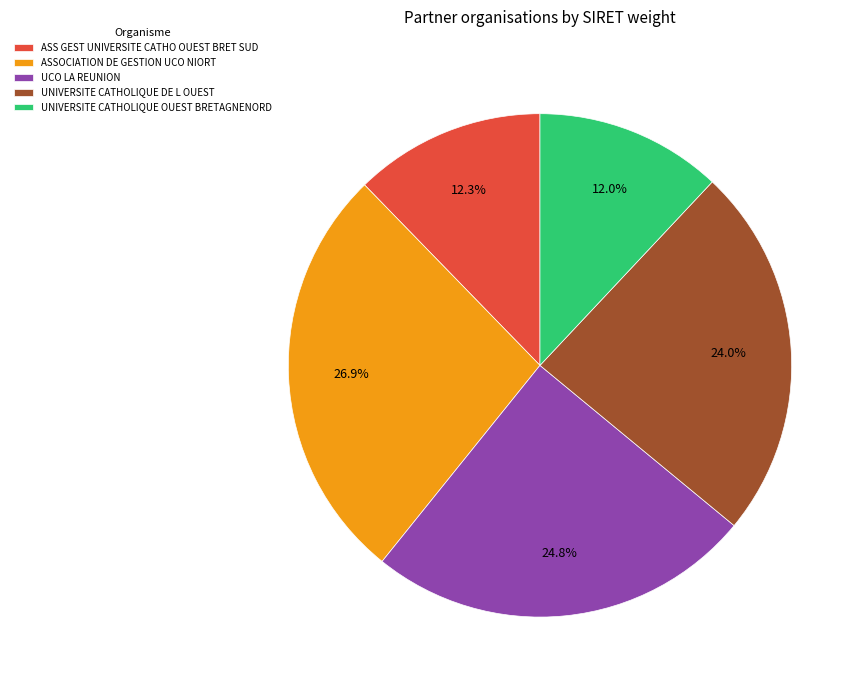

True or false: ASSOCIATION DE GESTION UCO NIORT accounts for 19% of the total.

False